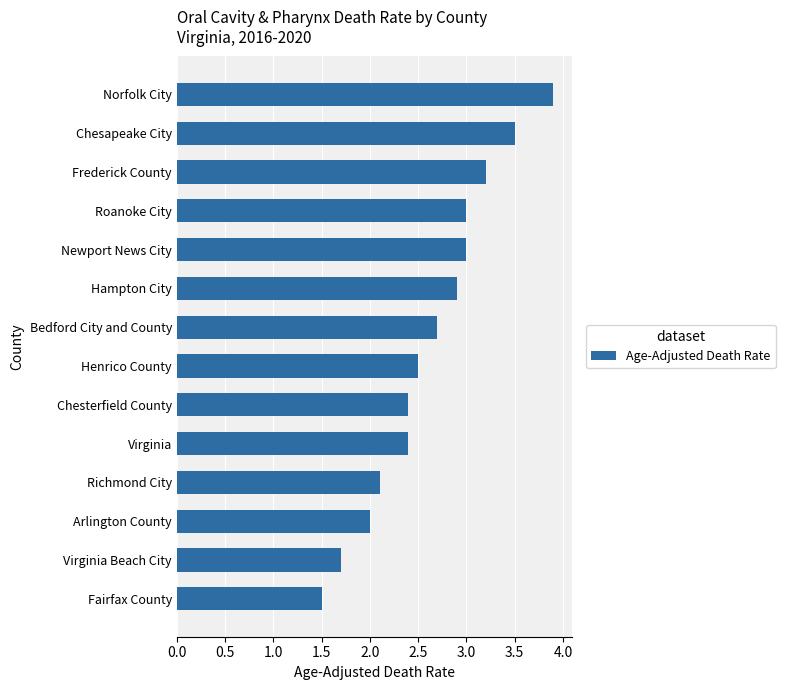

What is the smallest value displayed?

1.5